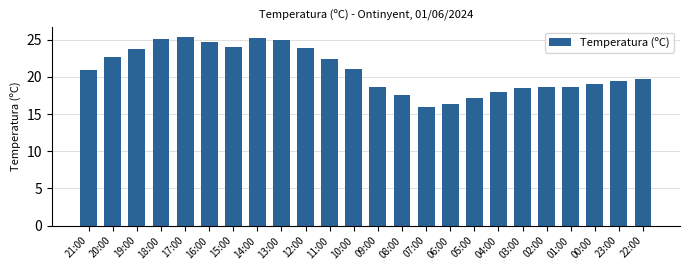

What is the label of the 4th bar from the left?

18:00